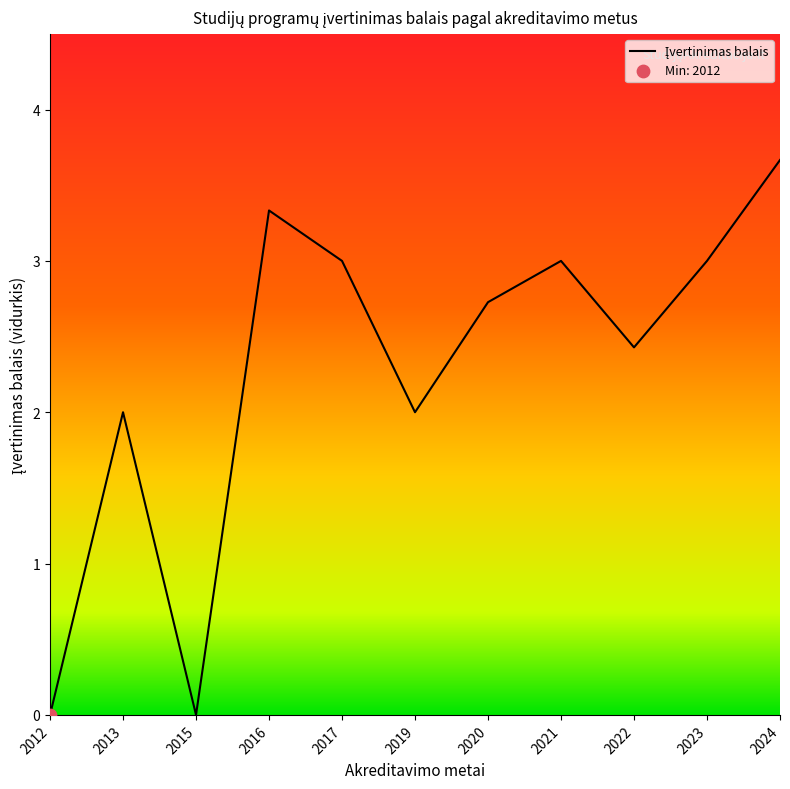

Between 2013 and 2015, which is larger?

2013